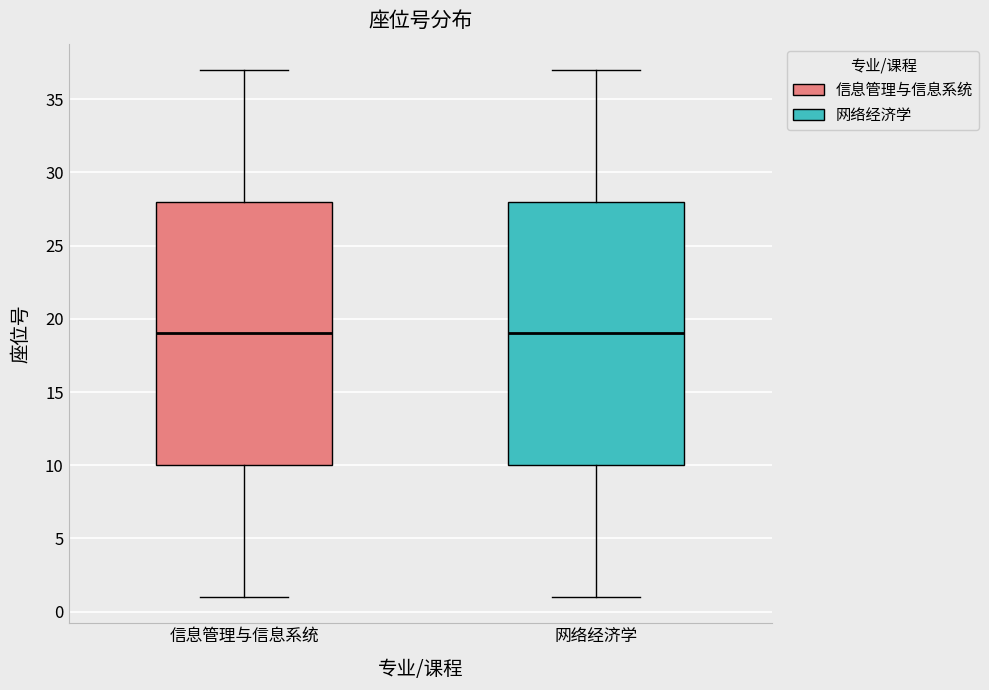

Reading left to right, transcribe this box plot: for each box, give where its median line is, the range the box spans, and where its two whiskers end, as read against the y-axis. The values are not printed on the chart, so give them approximately, as read against the axis.

信息管理与信息系统: median 19, box 10 to 28, whiskers 1 to 37
网络经济学: median 19, box 10 to 28, whiskers 1 to 37